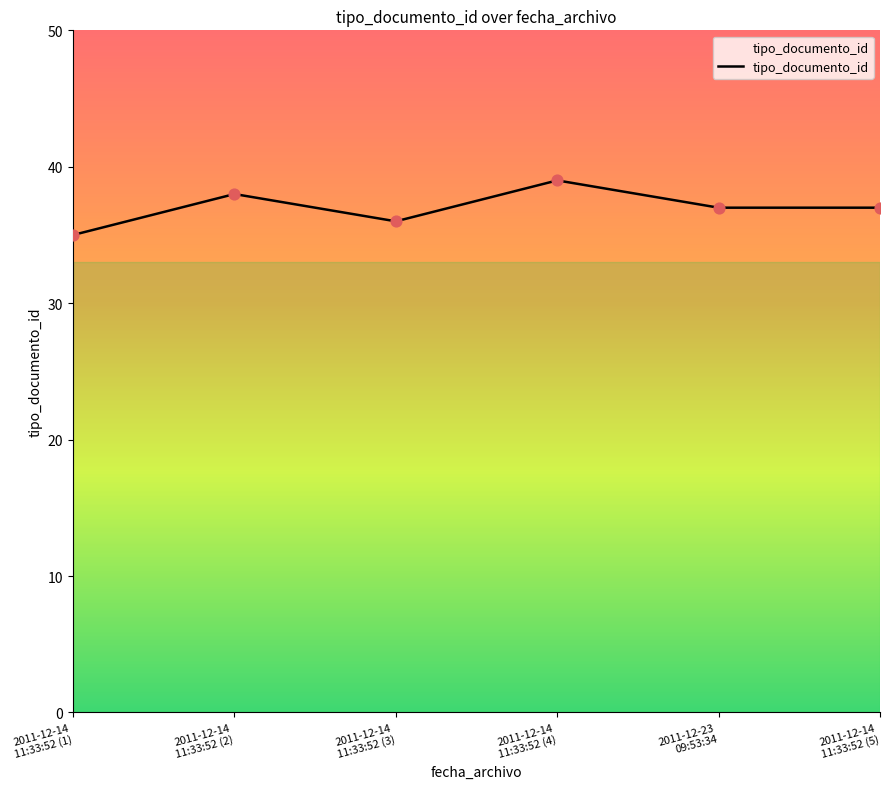

True or false: the data has more than 2 interior local peaks.

False